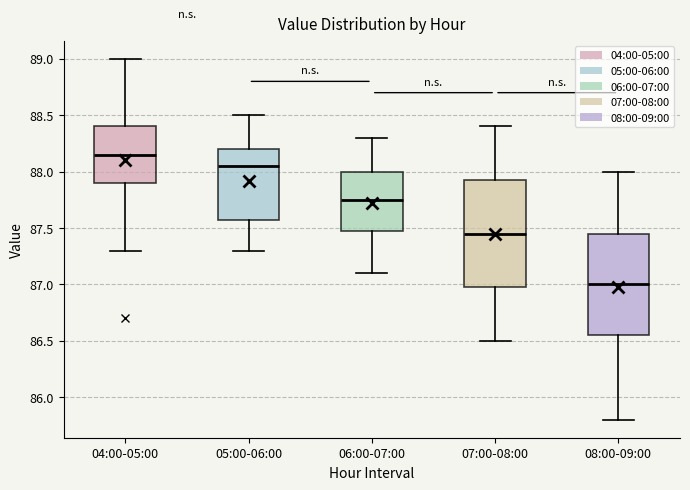

Which box has the lowest median line?

08:00-09:00